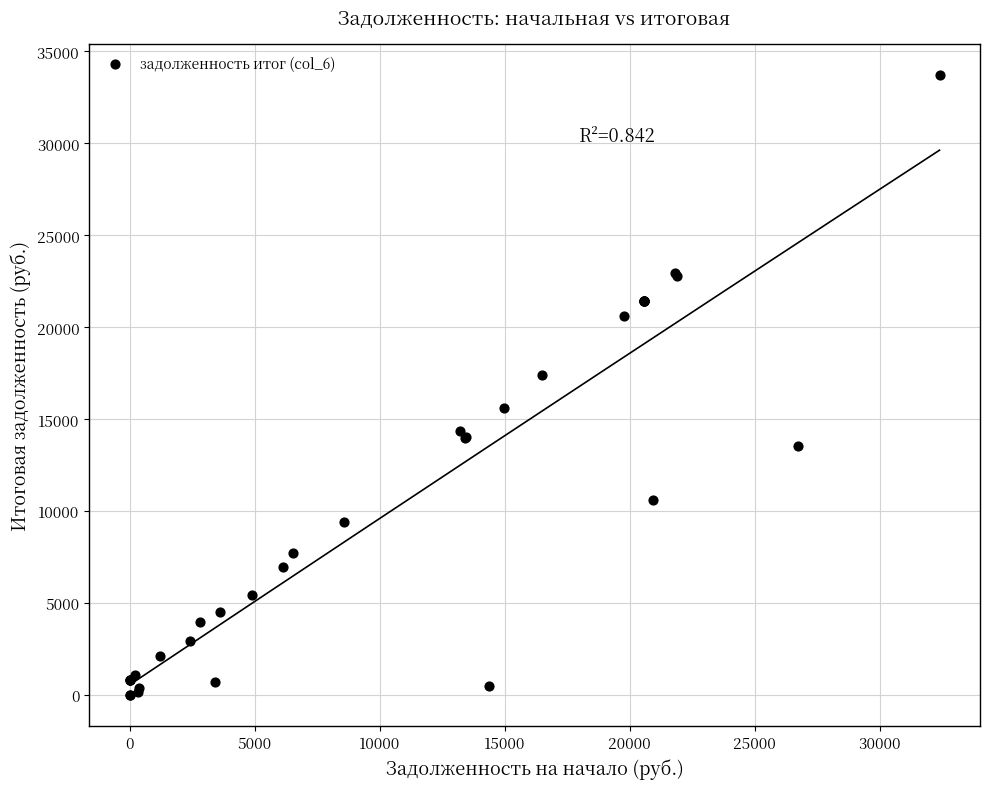

What Y value in the scatter plot is closest to 16869?

17406.1